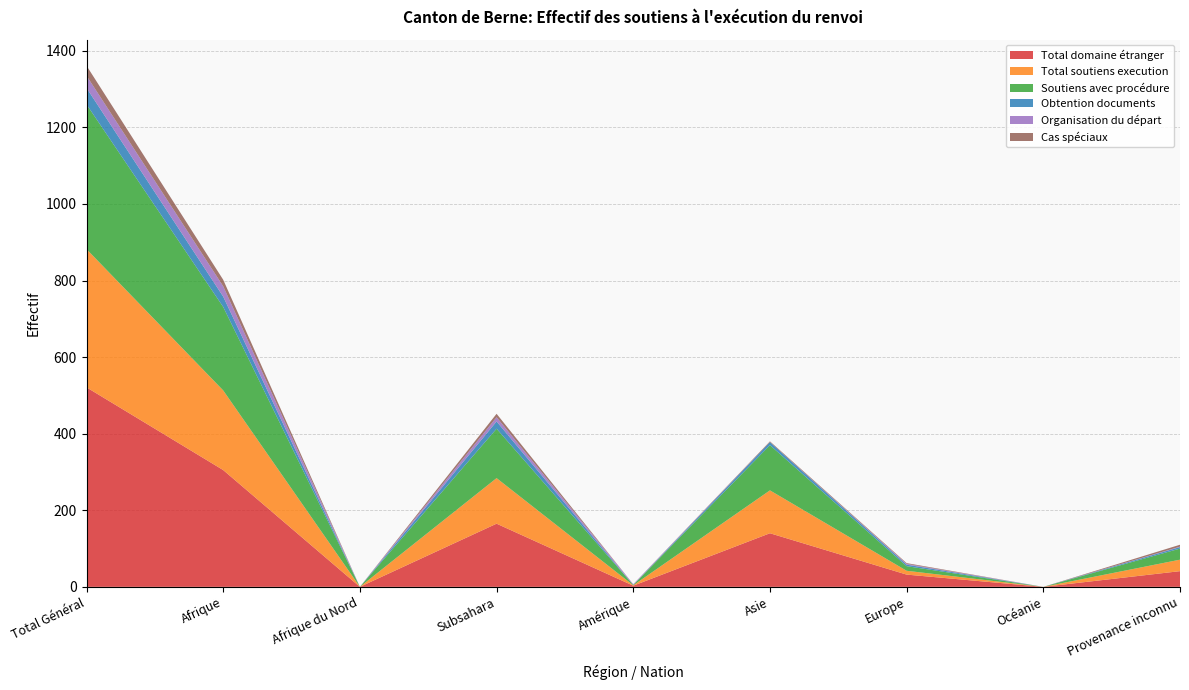

Reading left to right, what are all the values shown in this chart?

Total domaine étranger: Total Général=521	Afrique=305	Afrique du Nord=0	Subsahara=165	Amérique=3	Asie=140	Europe=32	Océanie=0	Provenance inconnu=41
Total soutiens execution: Total Général=361	Afrique=208	Afrique du Nord=0	Subsahara=119	Amérique=1	Asie=112	Europe=10	Océanie=0	Provenance inconnu=30
Soutiens avec procédure: Total Général=378	Afrique=218	Afrique du Nord=0	Subsahara=129	Amérique=1	Asie=118	Europe=12	Océanie=0	Provenance inconnu=29
Obtention documents: Total Général=43	Afrique=27	Afrique du Nord=0	Subsahara=19	Amérique=0	Asie=8	Europe=4	Océanie=0	Provenance inconnu=4
Organisation du départ: Total Général=32	Afrique=27	Afrique du Nord=0	Subsahara=11	Amérique=2	Asie=0	Europe=2	Océanie=0	Provenance inconnu=1
Cas spéciaux: Total Général=26	Afrique=17	Afrique du Nord=0	Subsahara=9	Amérique=0	Asie=2	Europe=2	Océanie=0	Provenance inconnu=5